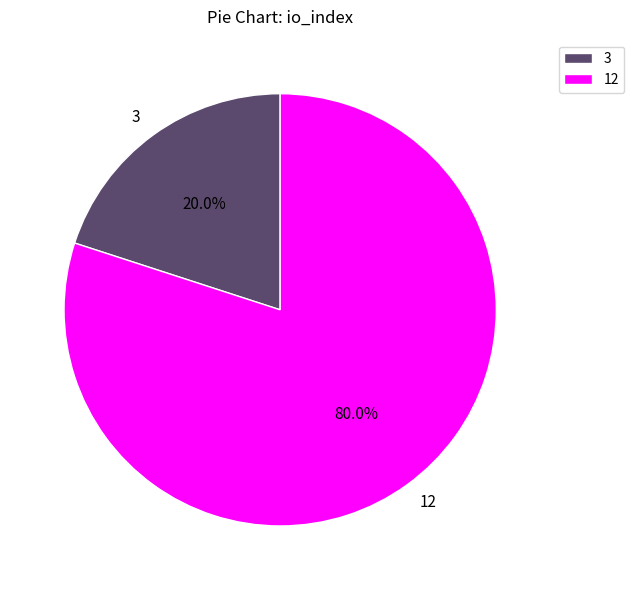

Count the number of slices in the pie.

2